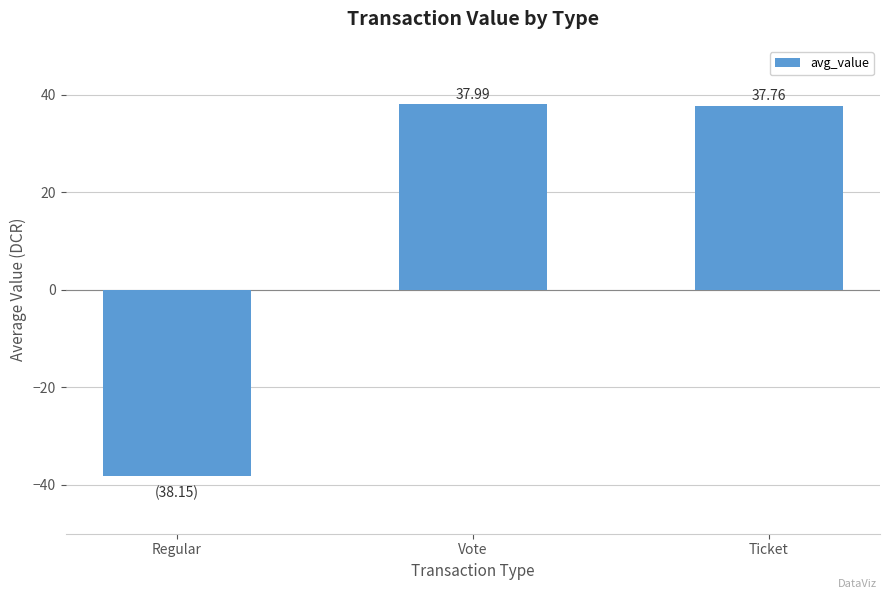

List the labels in order of value, smallest first.

Regular, Ticket, Vote